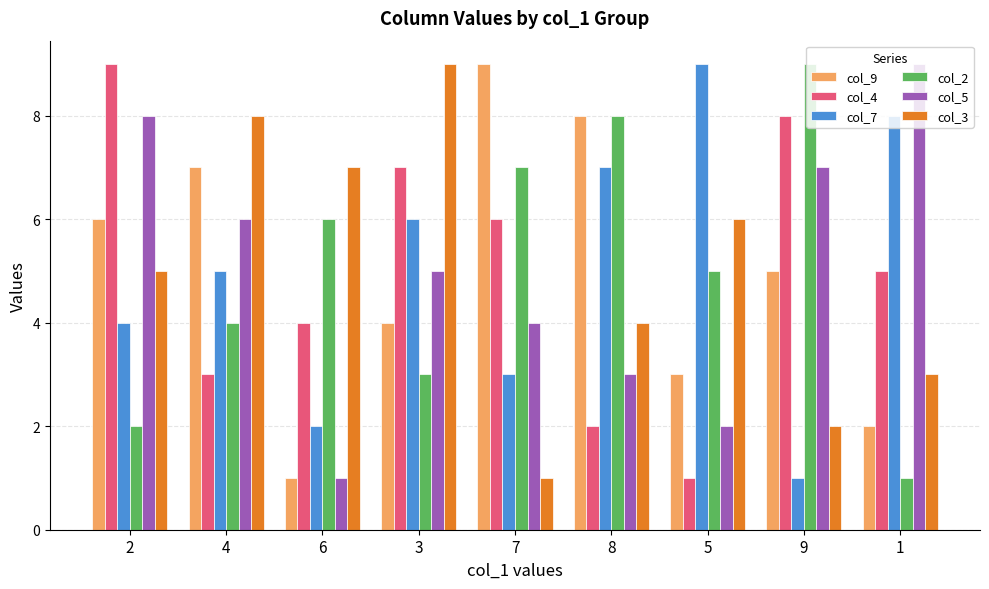

At which label is col_9 closest to 5?

9